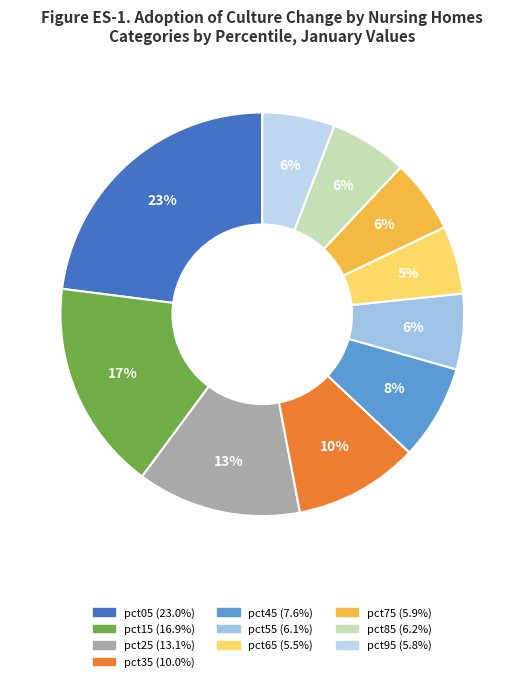

The pct95 slice represents 6% of the pie. True or false?

True